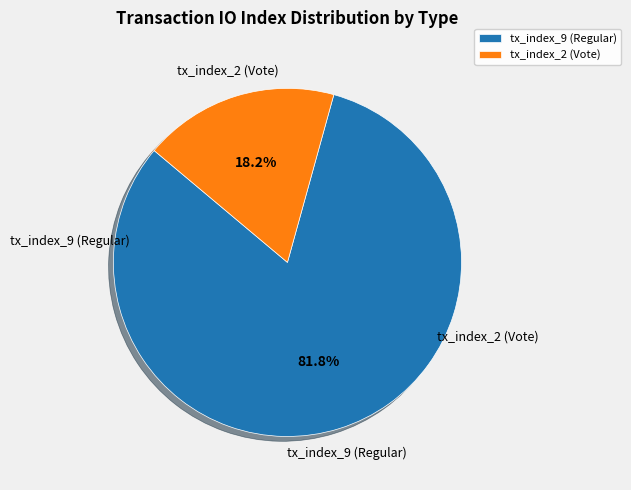

Which has a higher value, tx_index_2 (Vote) or tx_index_9 (Regular)?

tx_index_9 (Regular)